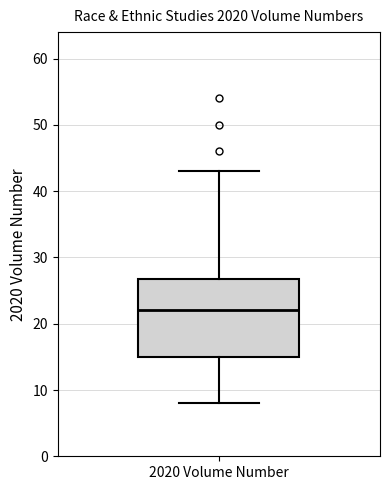

Transcribe this box plot: give where the median line is, the range the box spans, and where the two whiskers end, as read against the y-axis. The values are not printed on the chart, so give them approximately, as read against the axis.

median 22, box 15 to 27, whiskers 8 to 43